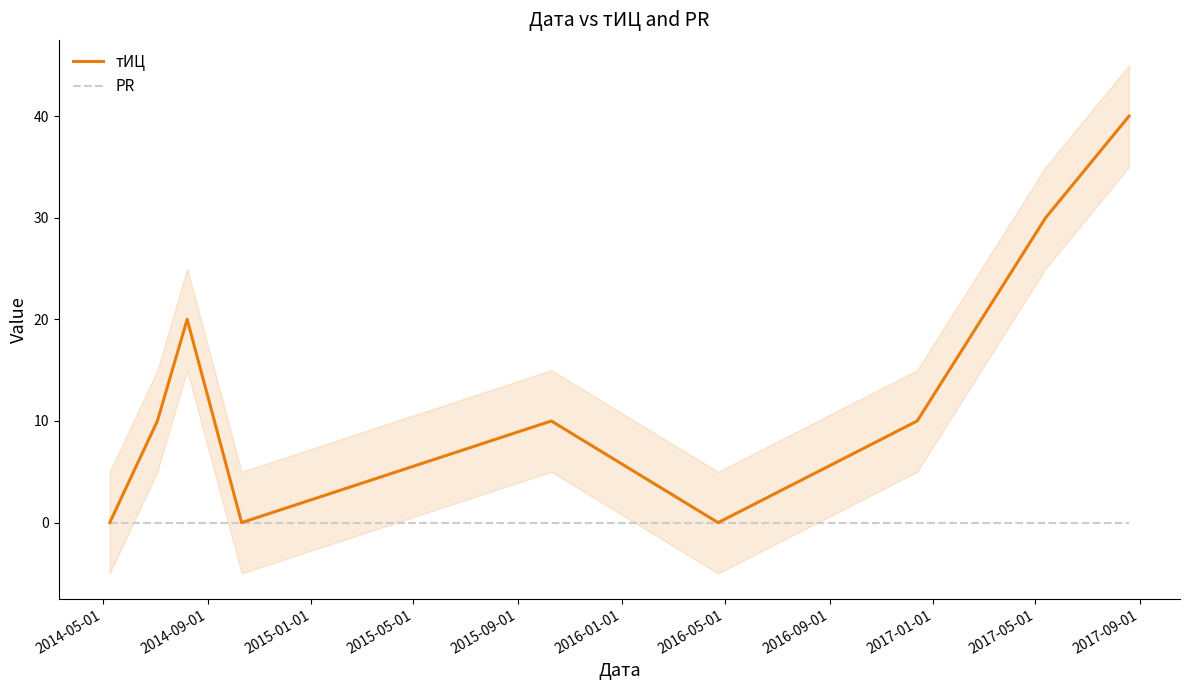

Which category has the lowest value in the PR series?

2014-05-01